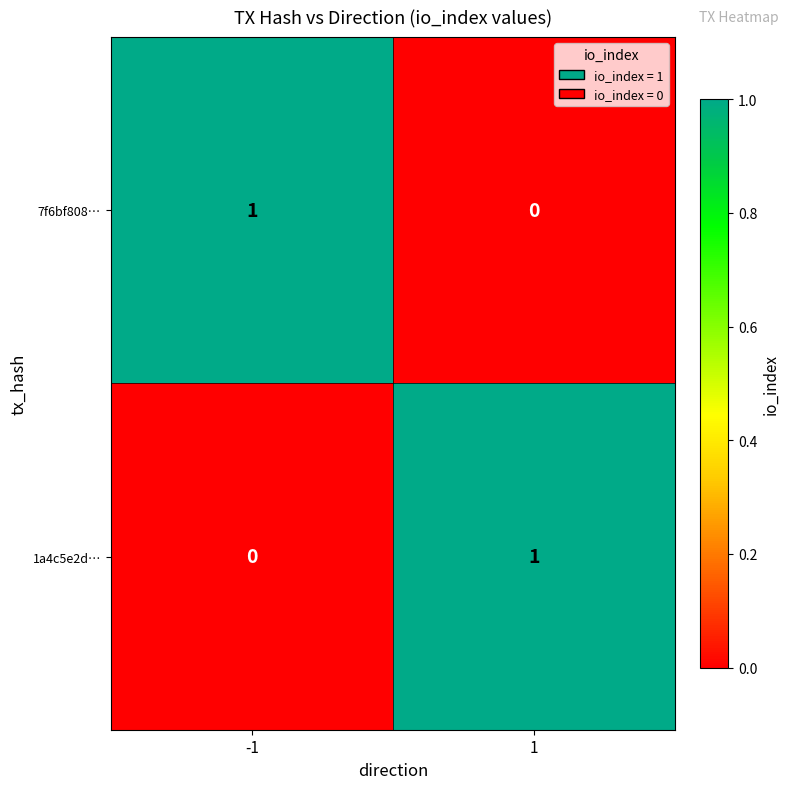

What is the spread (max minus min) of values at -1?

1